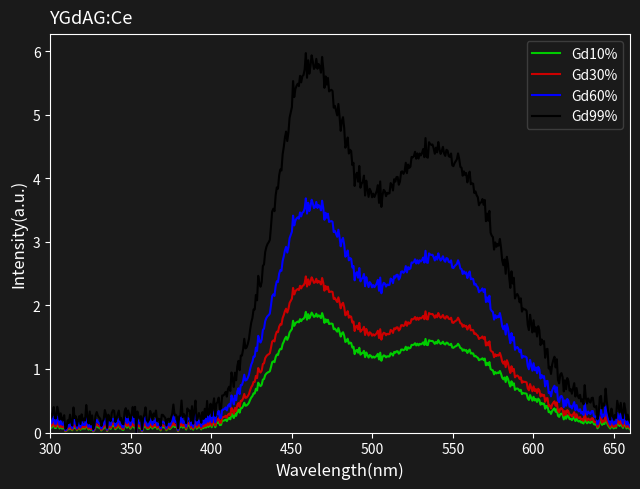

Which series has the largest total across all categories?

Gd99%